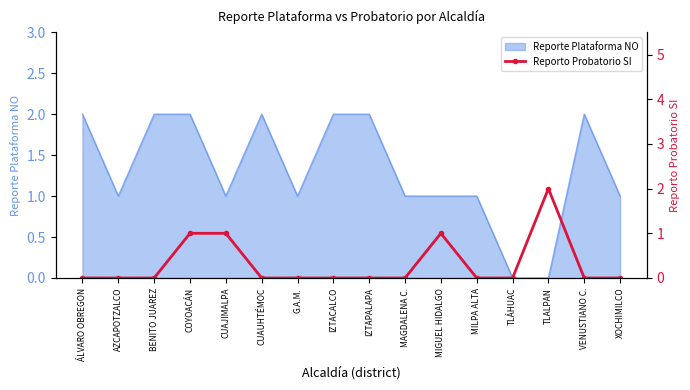

The value at CUAJIMALPA is 1. True or false?

False